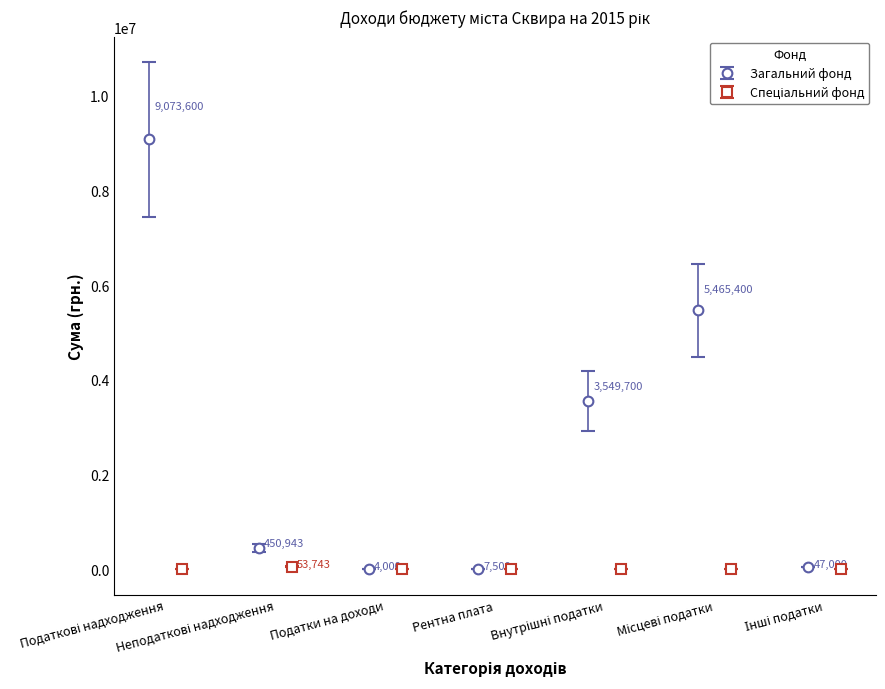

How many interior local peaks does the Загальний фонд series have?

1